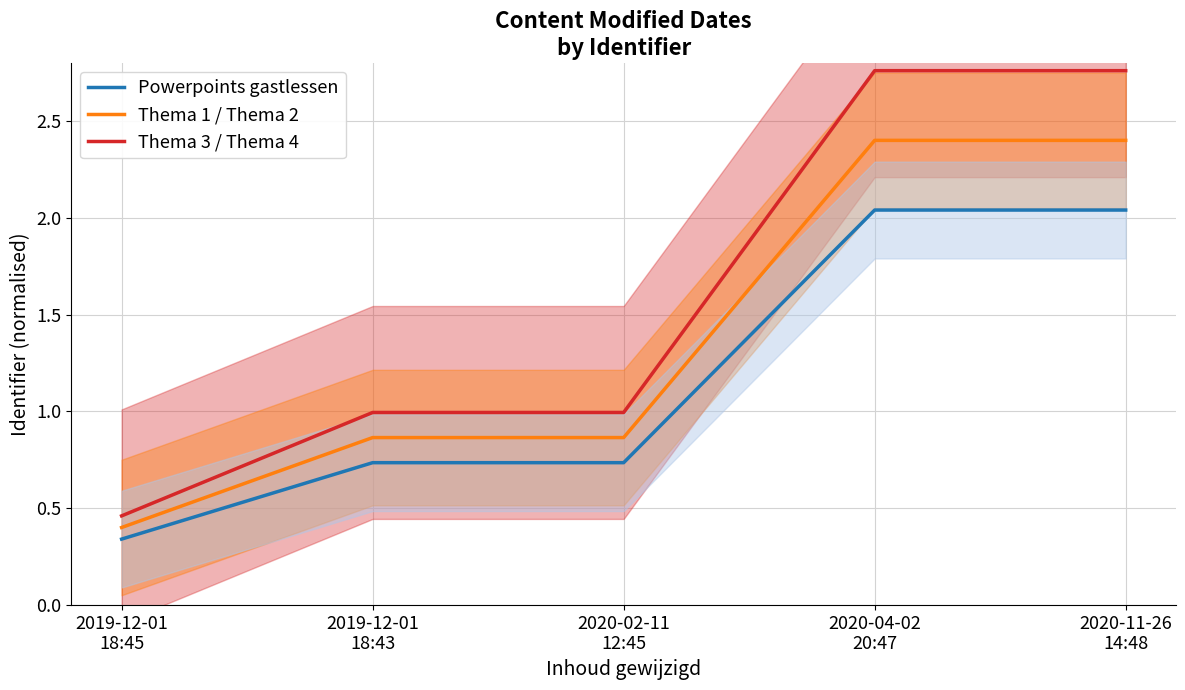

Reading left to right, extract all data points from this chart.

Powerpoints gastlessen: 0.3	0.7	0.7	2.0	2.0
Thema 1 / Thema 2: 0.4	0.9	0.9	2.4	2.4
Thema 3 / Thema 4: 0.5	1.0	1.0	2.8	2.8